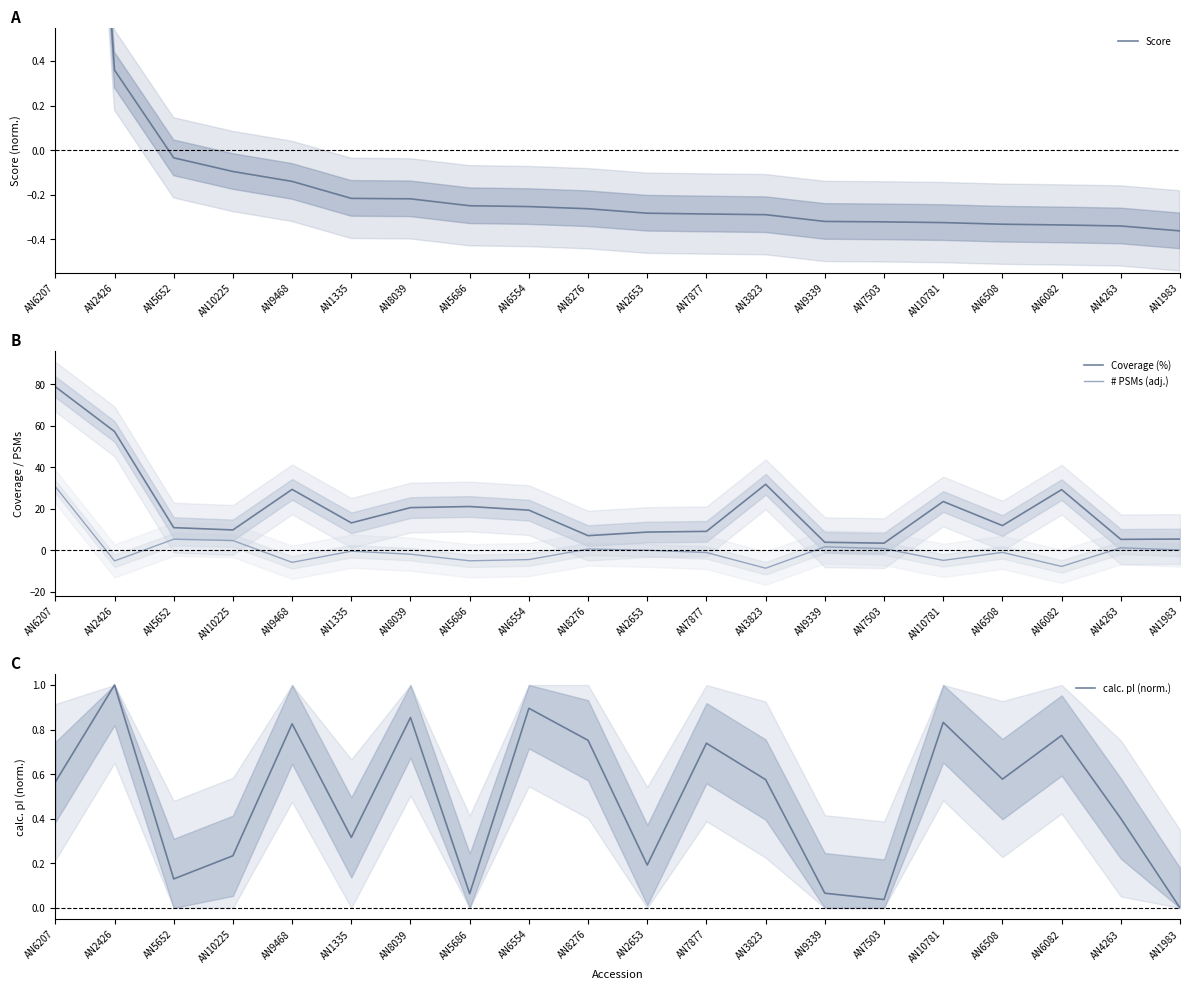

What is the sum of the Score values at AN7503 and AN9468?

-0.5